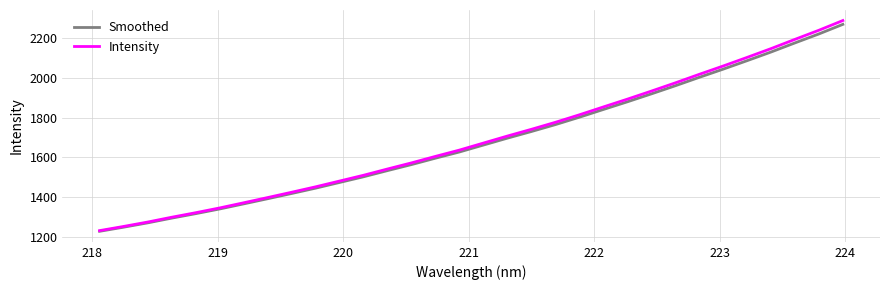

Which series has the largest range (max minus min)?

Intensity